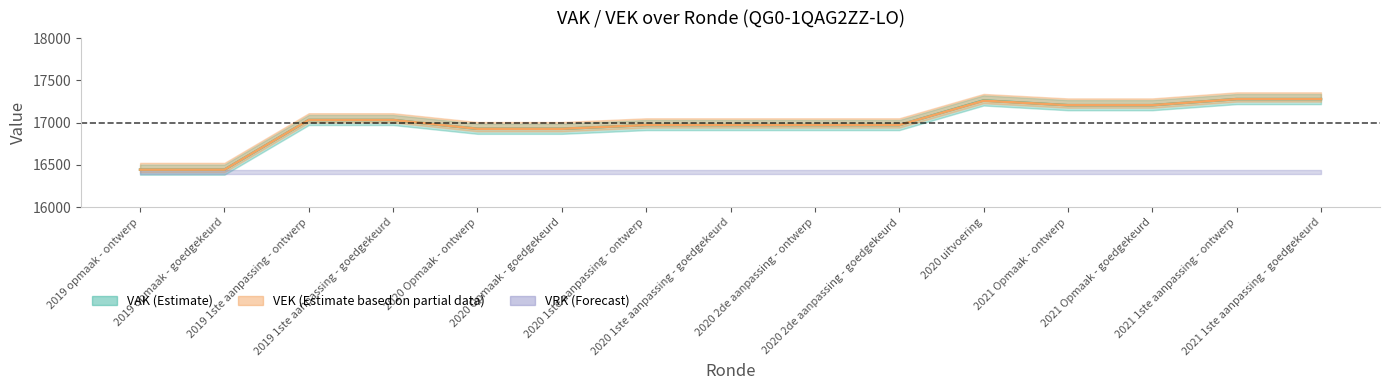

Which has a higher value, 2019 1ste aanpassing - ontwerp or 2019 1ste aanpassing - goedgekeurd?

2019 1ste aanpassing - ontwerp